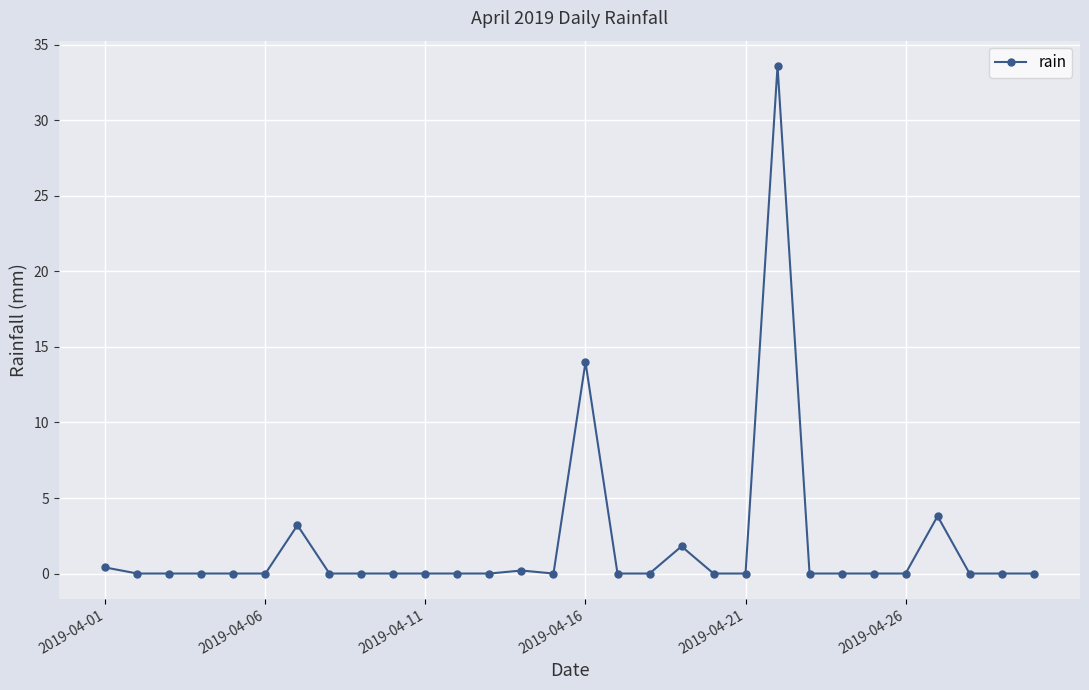

What is the greatest value displayed?

33.6